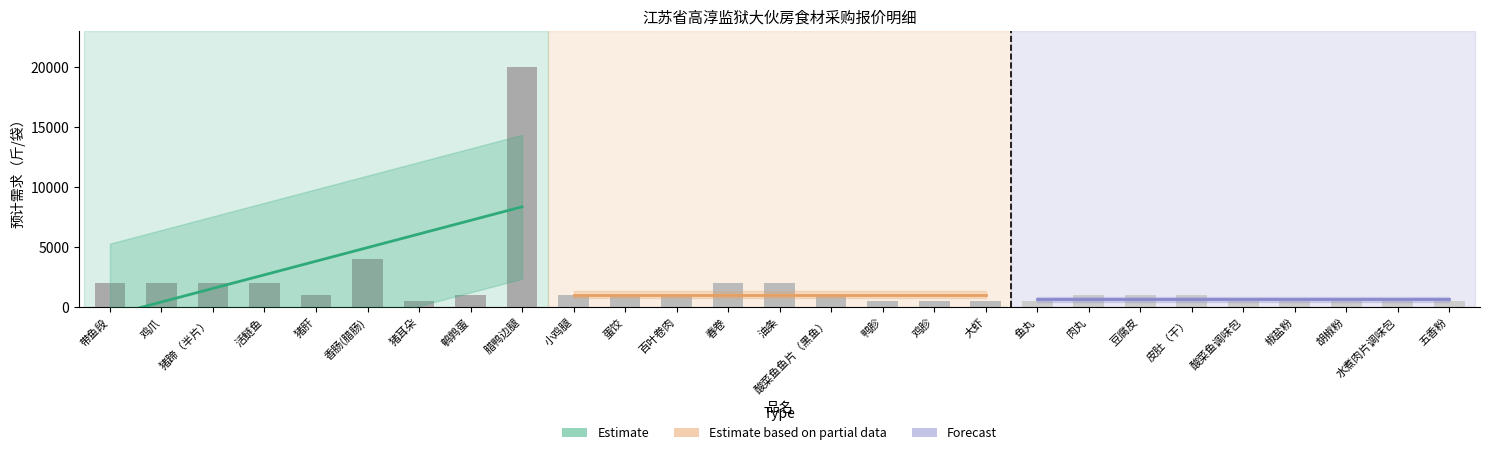

What position from the left is 水煮肉片调味包?

26